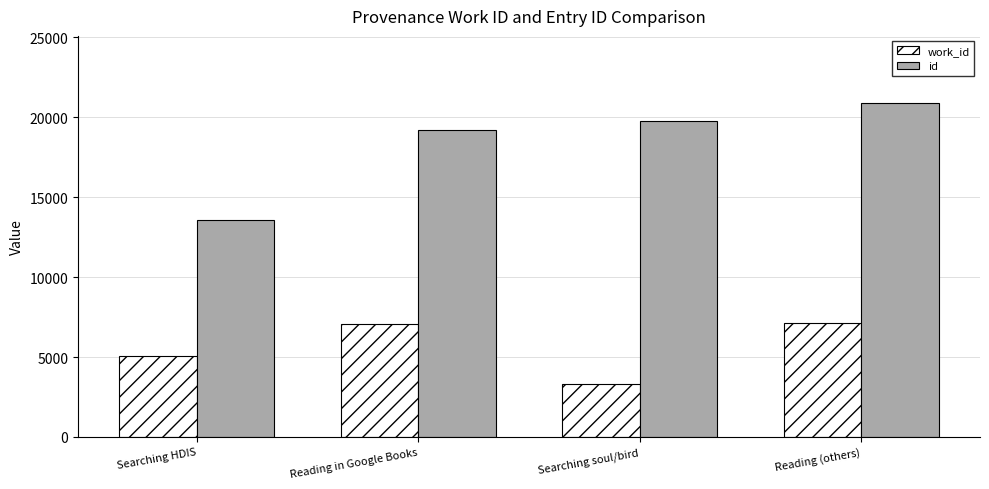

What value does the id series have at Reading (others)?

20907